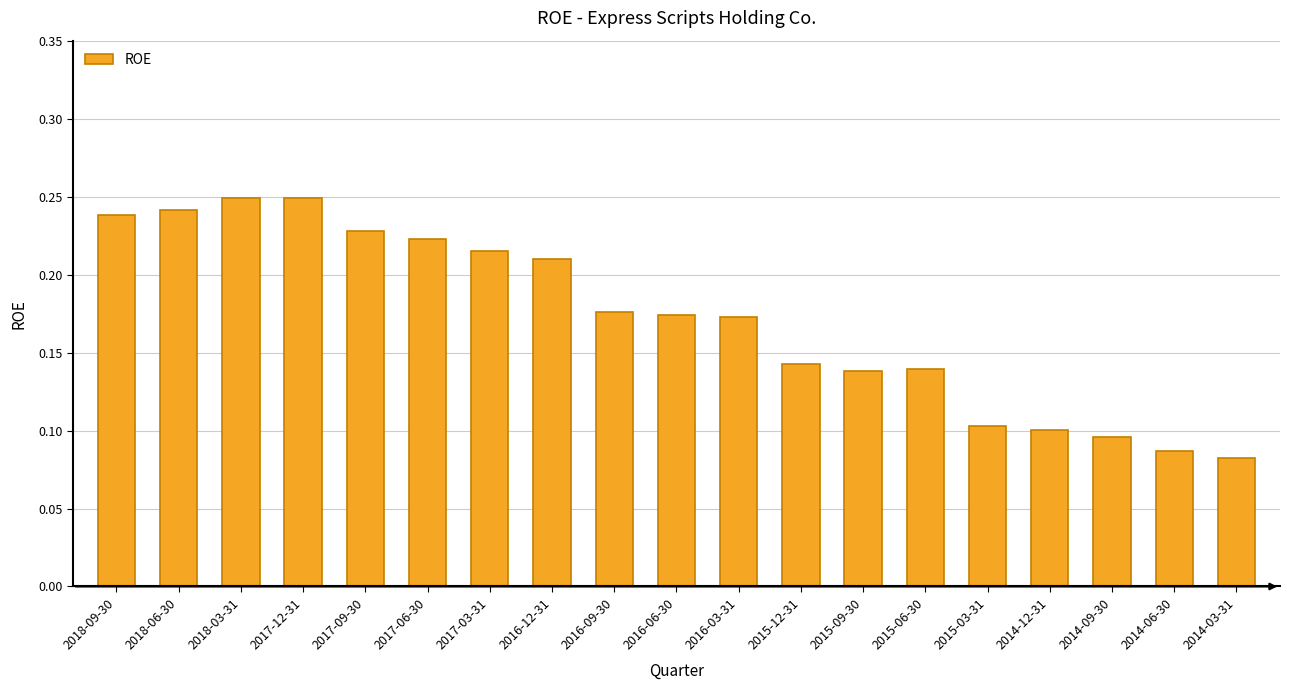

The chart shows a value of 0.3 at 2017-03-31. True or false?

False